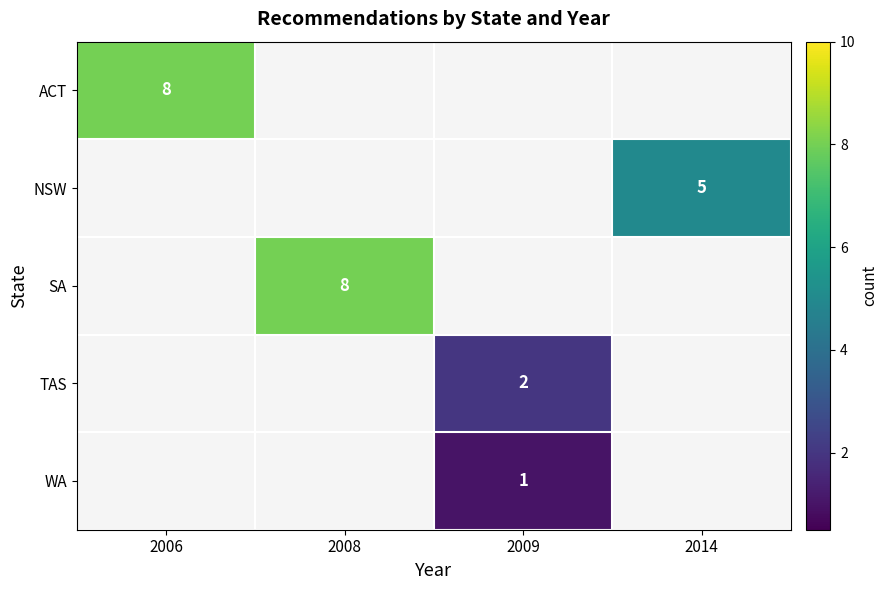

The value of WA at 2009 is 1. True or false?

True